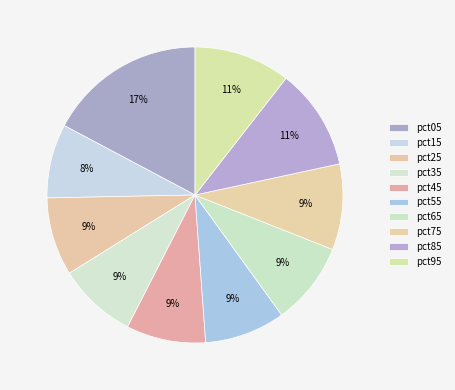

Do pct15 and pct45 together represent more than half of the pie?

No